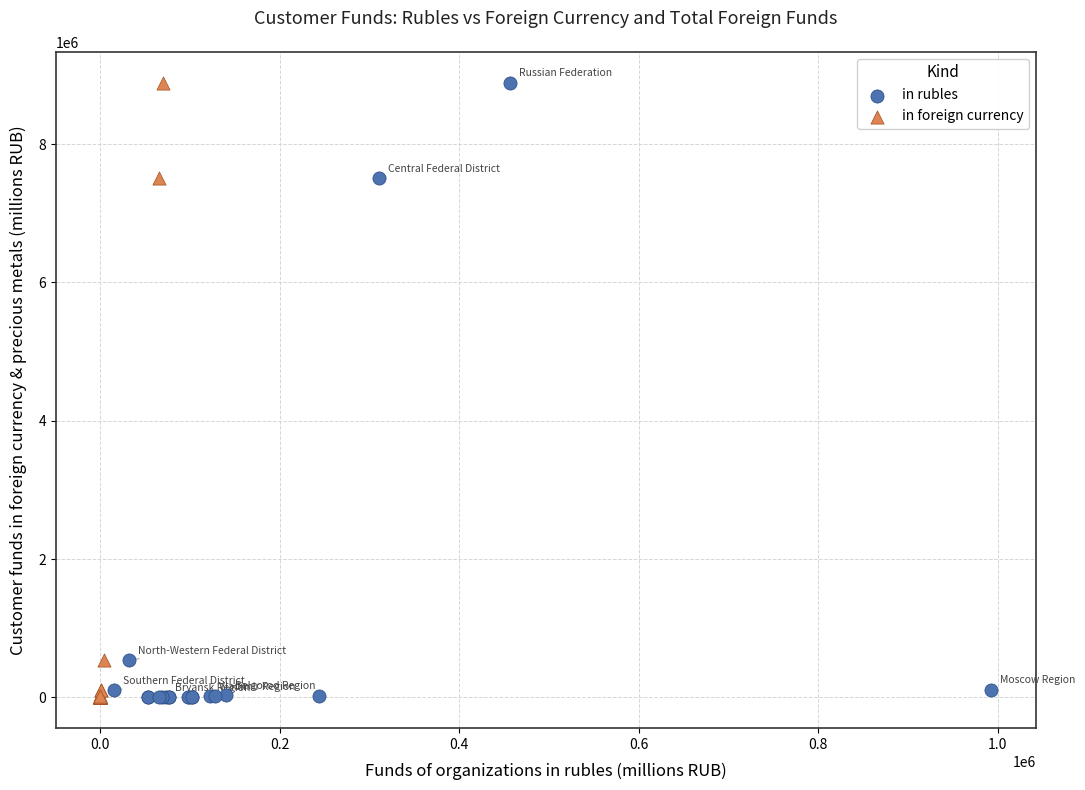

What are all the series names shown in the legend?

in rubles, in foreign currency